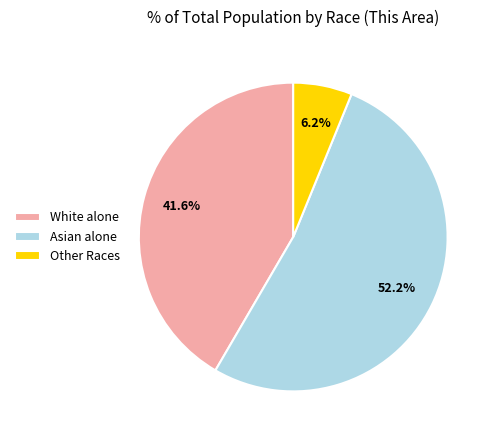

To the nearest percent, what is the average slice percentage?

33%